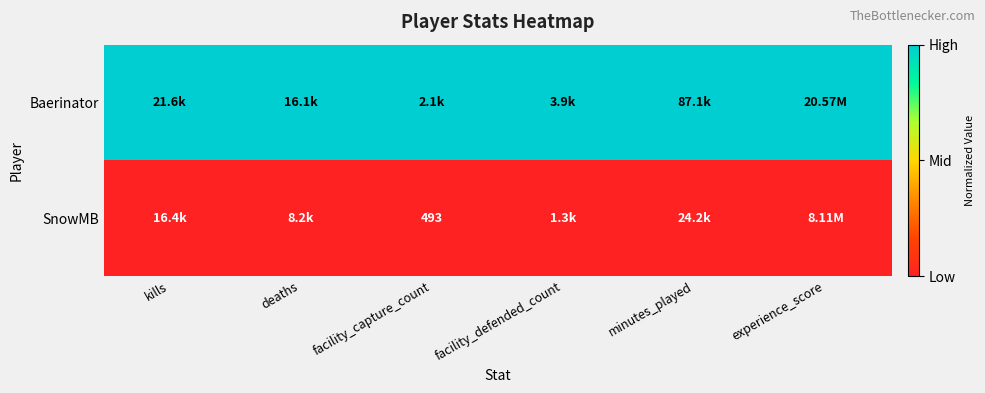

Which series has the largest total across all categories?

Baerinator